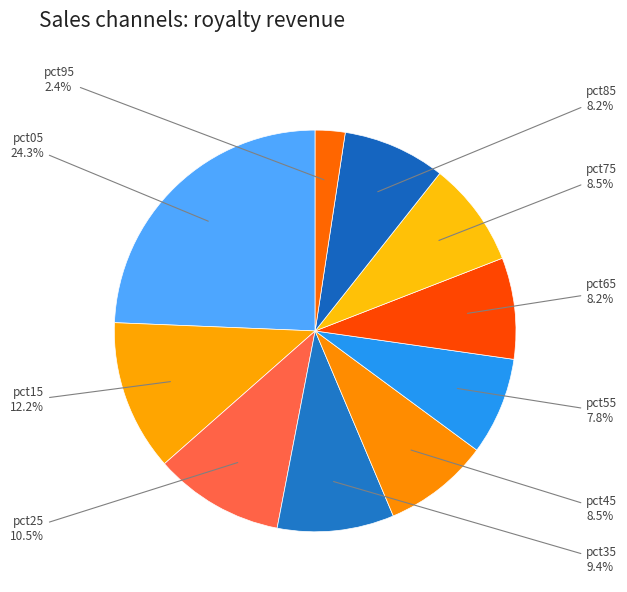

What is the largest slice in the pie chart?

pct05